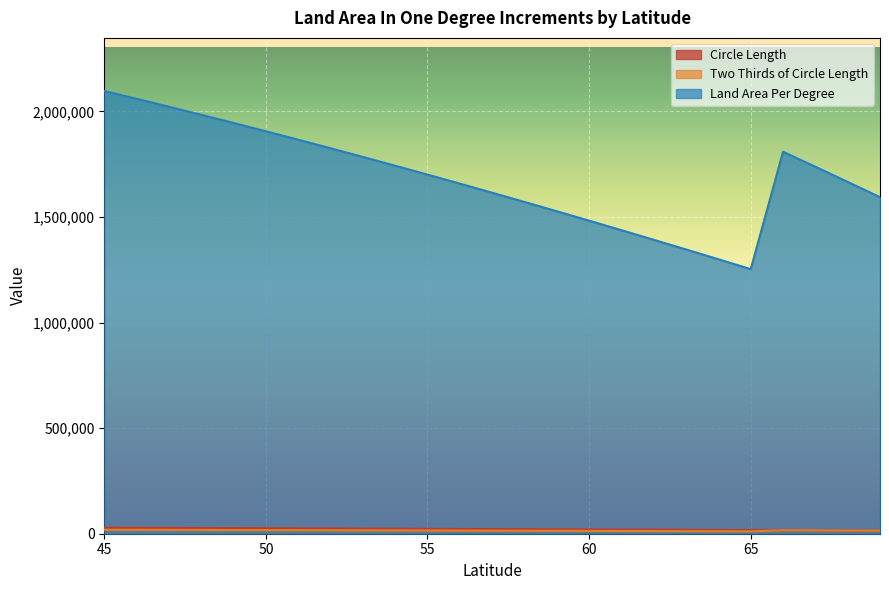

What is the difference between the maximum and minimum values in the Land Area Per Degree series?

843646.4